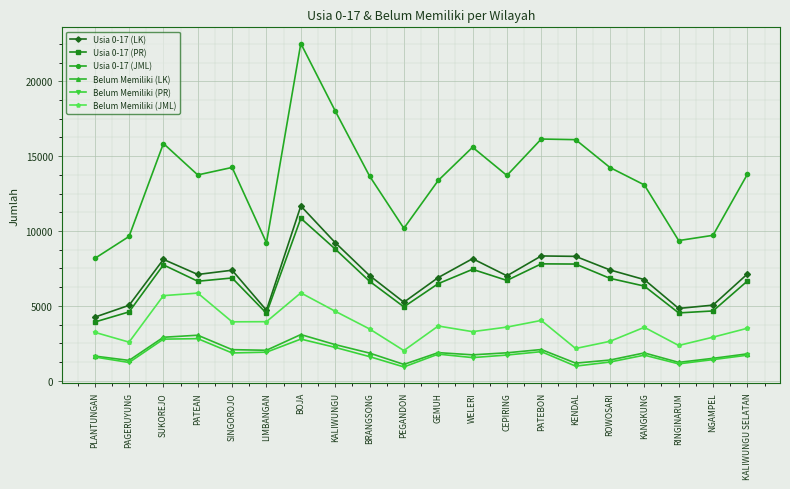

How many lines are shown in the chart?

6